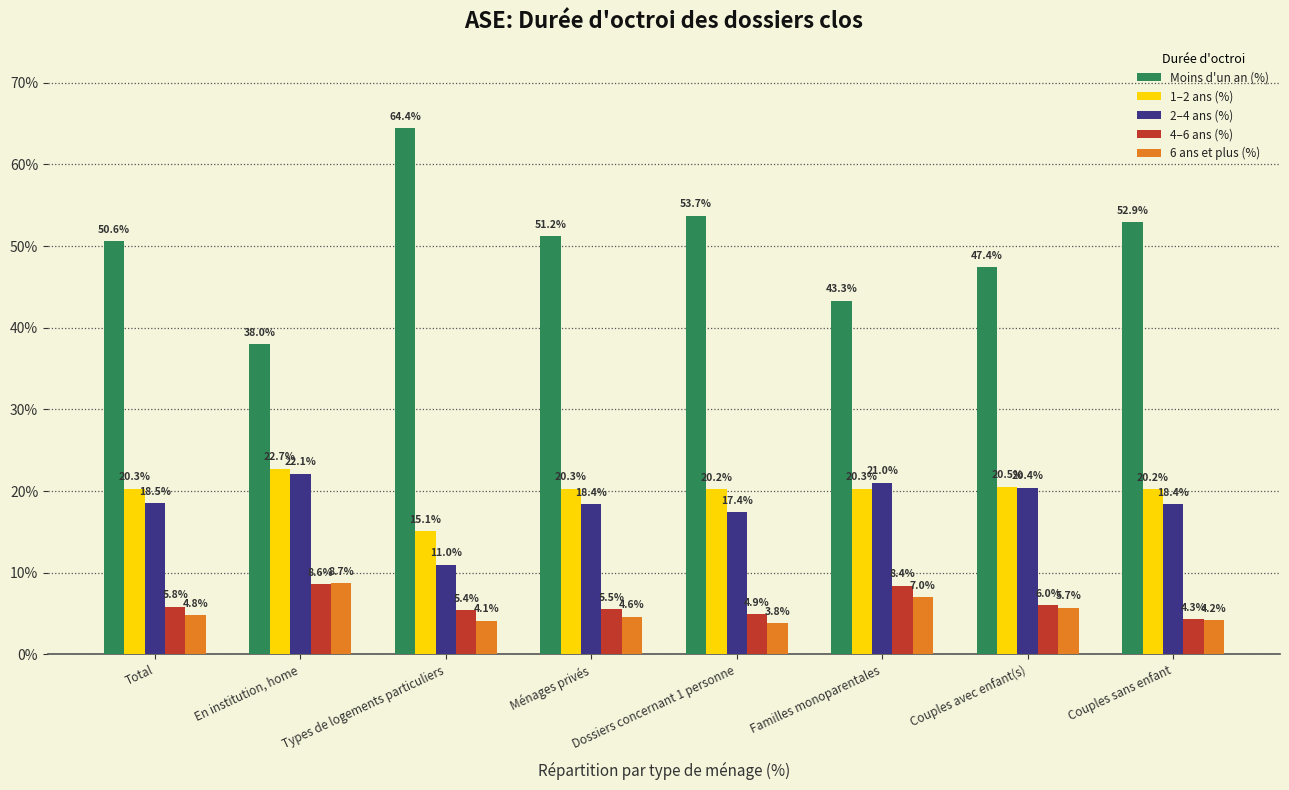

Reading right to left, list all the values displayed in this chart.

Moins d'un an (%): 52.9	47.4	43.3	53.7	51.2	64.4	38.0	50.6
1–2 ans (%): 20.2	20.5	20.3	20.2	20.3	15.1	22.7	20.3
2–4 ans (%): 18.4	20.4	21.0	17.4	18.4	11.0	22.1	18.5
4–6 ans (%): 4.3	6.0	8.4	4.9	5.5	5.4	8.6	5.8
6 ans et plus (%): 4.2	5.7	7.0	3.8	4.6	4.1	8.7	4.8